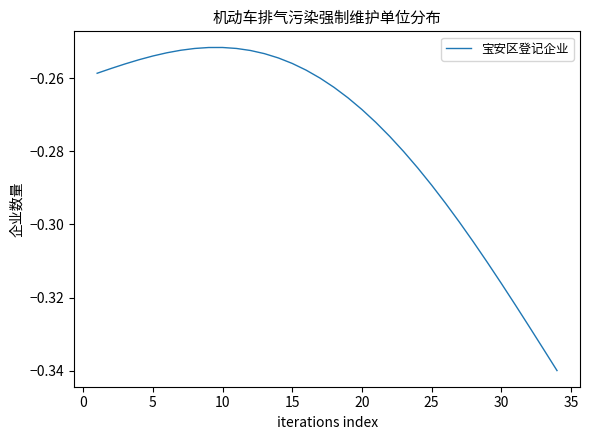

Does the chart have visible grid lines?

No